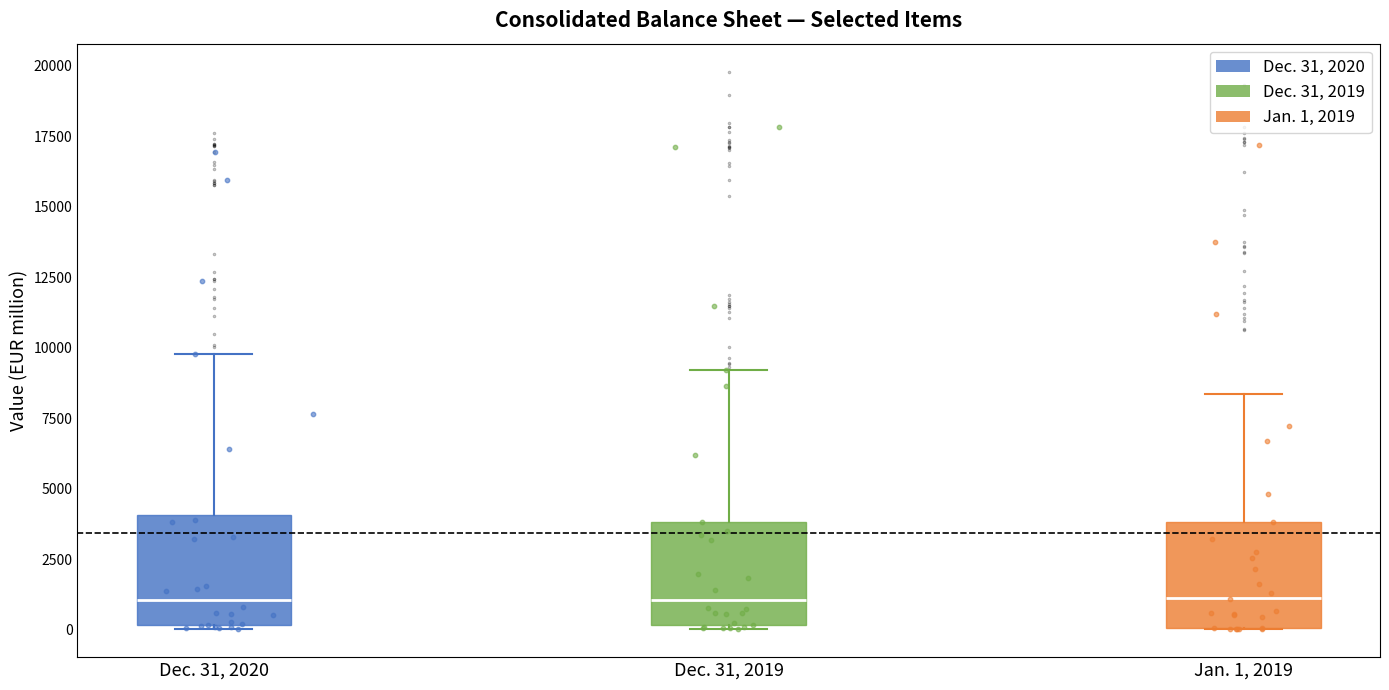

Where is the lower edge of the box for Jan. 1, 2019 on the y-axis? The values are not printed on the chart, so give them approximately, as read against the axis.

0